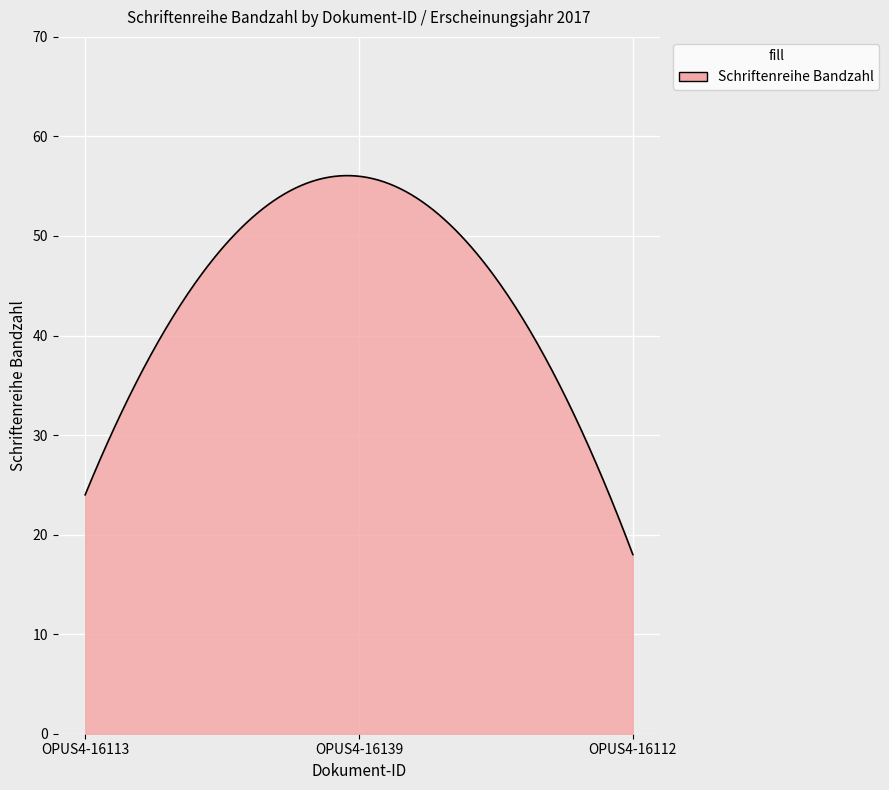

What is the difference between the maximum and minimum values?

38.1